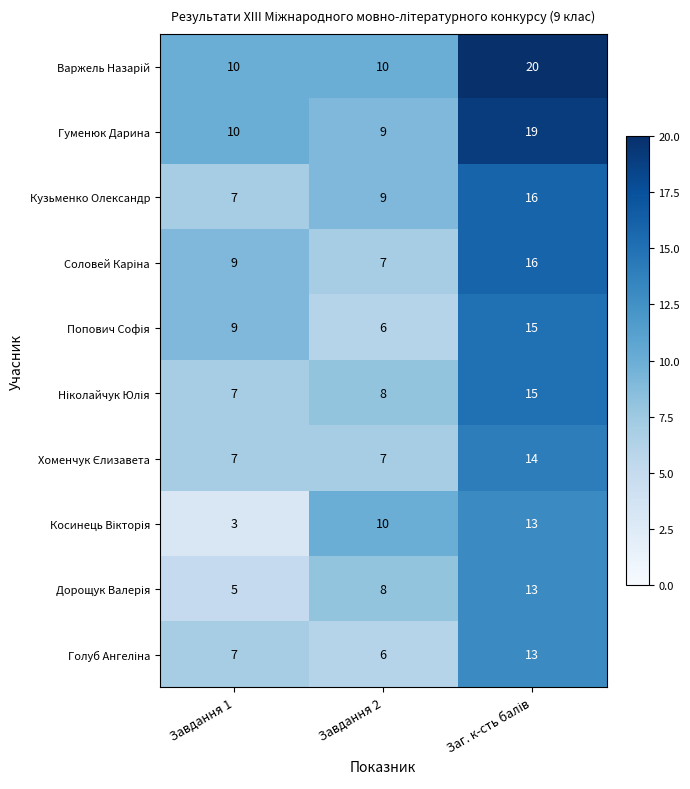

Is it true that Кузьменко Олександр equals 3 at Завдання 1?

False